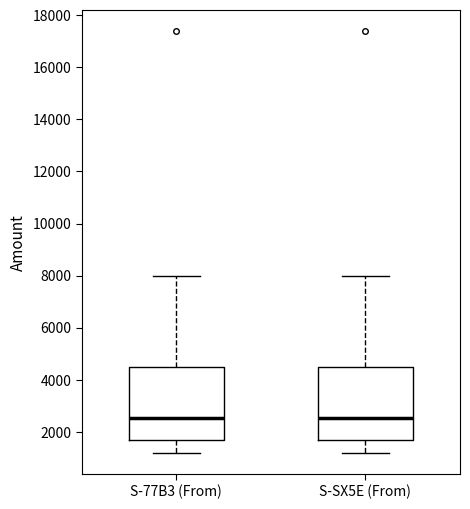

Reading left to right, transcribe this box plot: for each box, give where its median line is, the range the box spans, and where its two whiskers end, as read against the y-axis. The values are not printed on the chart, so give them approximately, as read against the axis.

S-77B3 (From): median 2600, box 1600 to 4400, whiskers 1200 to 8000
S-SX5E (From): median 2600, box 1600 to 4400, whiskers 1200 to 8000